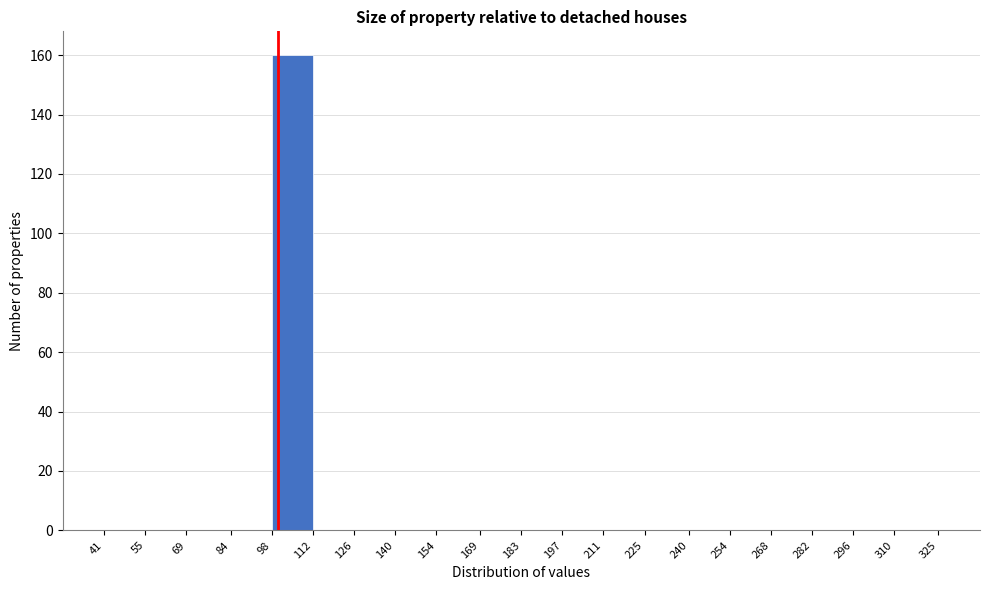

Reading left to right, list every bar in this chart as the range it spans on the x-axis followed by its height. The values are not printed on the chart, so give them approximately, as read against the axis.

41 to 55: 0
55 to 69: 0
69 to 84: 0
84 to 98: 0
98 to 112: 160
112 to 126: 0
126 to 140: 0
140 to 154: 0
154 to 169: 0
169 to 183: 0
183 to 197: 0
197 to 211: 0
211 to 225: 0
225 to 240: 0
240 to 254: 0
254 to 268: 0
268 to 282: 0
282 to 296: 0
296 to 310: 0
310 to 325: 0